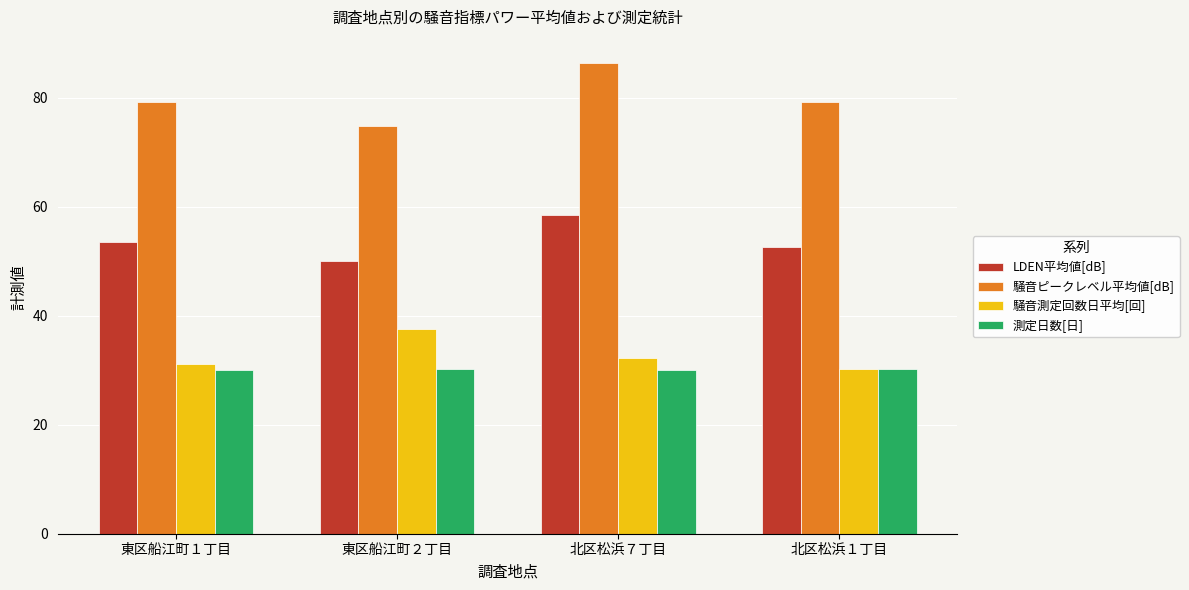

At which category does the chart reach its peak across all series?

北区松浜７丁目